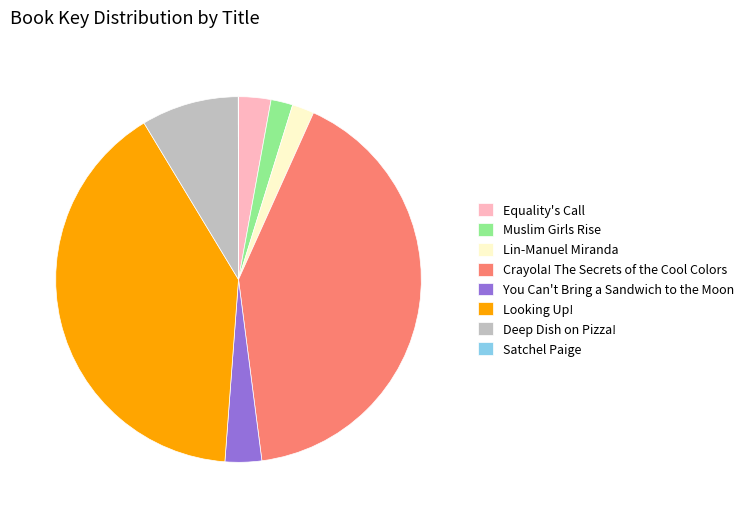

Is the sum of Equality's Call and You Can't Bring a Sandwich to the Moon greater than half?

No